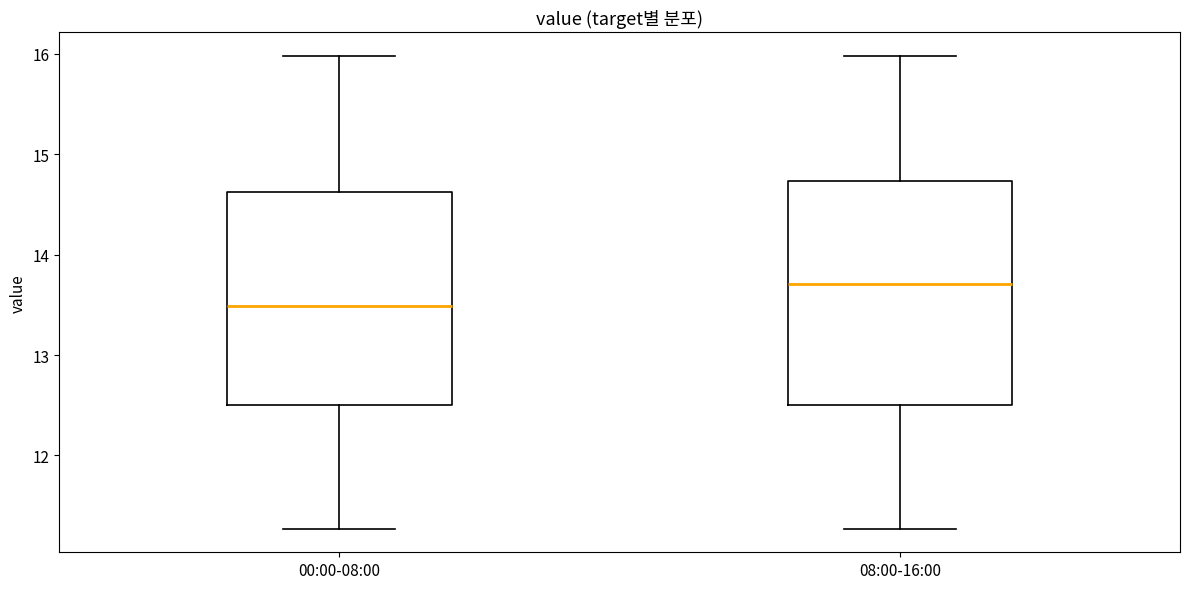

Which box has the lowest median line?

00:00-08:00